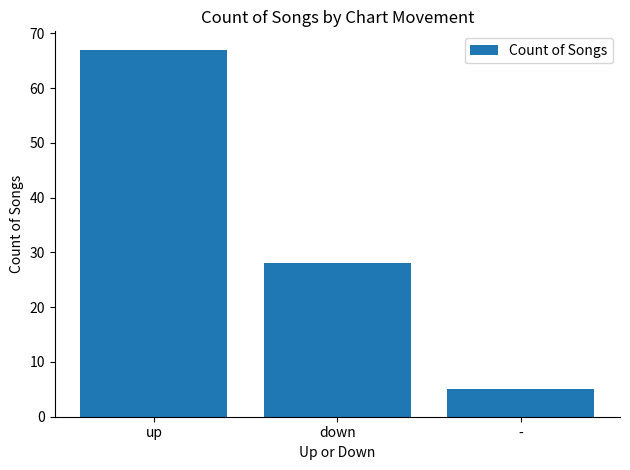

Where is the data nearest to the value 36?

down